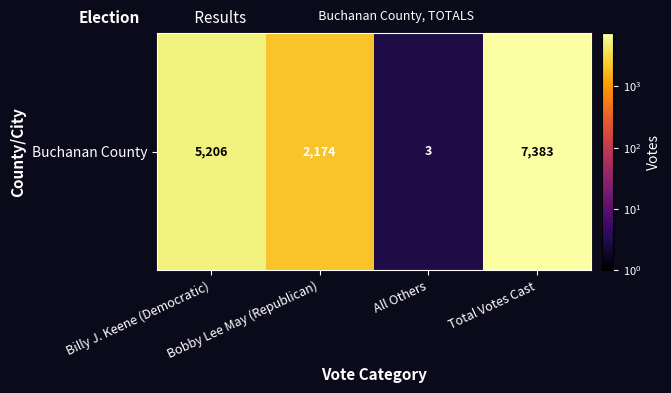

Is it true that the value at Bobby Lee May (Republican) is 2174?

True